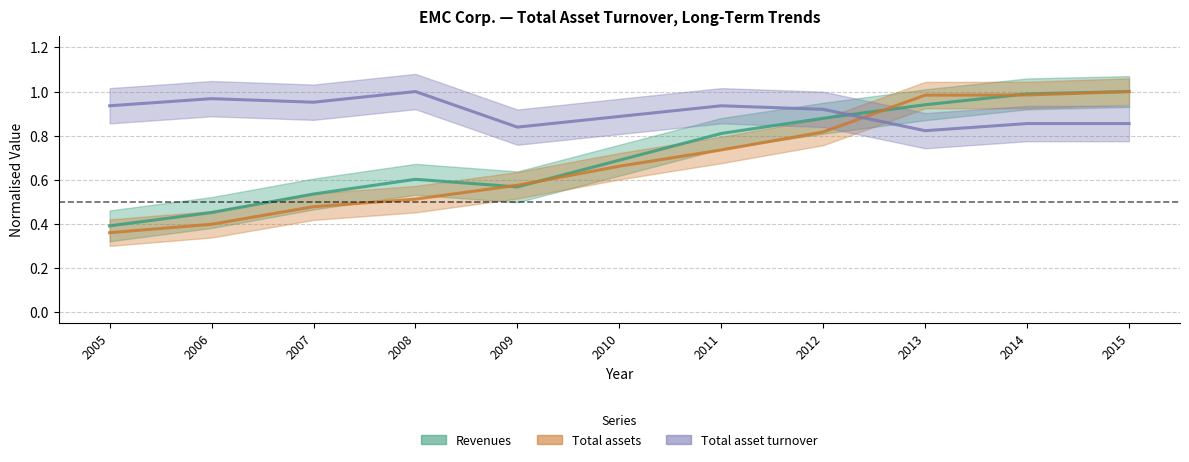

At which category is the sum across all series the highest?

2015